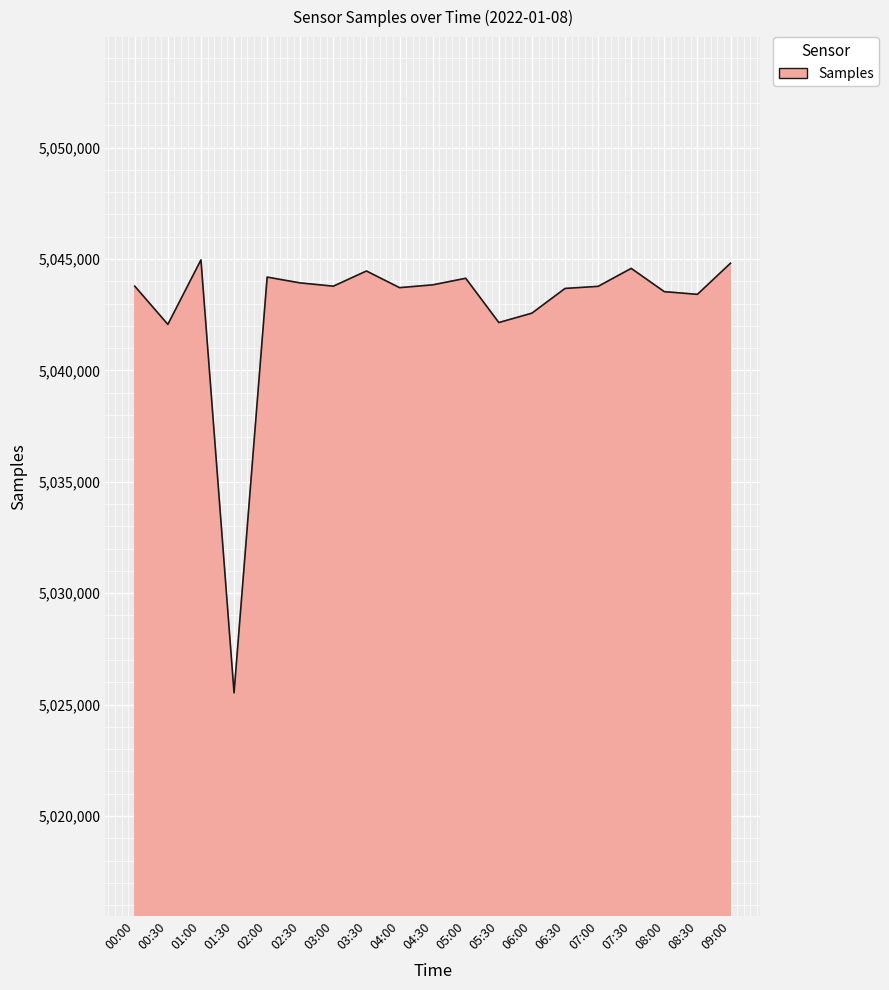

How many series are shown in this chart?

1